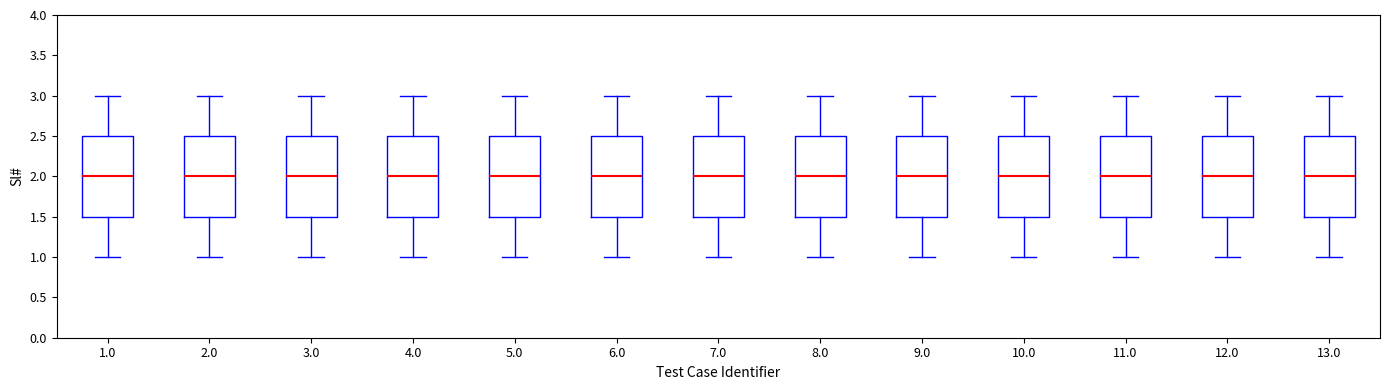

Reading left to right, read every box against the y-axis: the position of its median line, the range the box covers, and the ends of its whiskers. The values are not printed on the chart, so give them approximately, as read against the axis.

1.0: median 2.0, box 1.5 to 2.5, whiskers 1.0 to 3.0
2.0: median 2.0, box 1.5 to 2.5, whiskers 1.0 to 3.0
3.0: median 2.0, box 1.5 to 2.5, whiskers 1.0 to 3.0
4.0: median 2.0, box 1.5 to 2.5, whiskers 1.0 to 3.0
5.0: median 2.0, box 1.5 to 2.5, whiskers 1.0 to 3.0
6.0: median 2.0, box 1.5 to 2.5, whiskers 1.0 to 3.0
7.0: median 2.0, box 1.5 to 2.5, whiskers 1.0 to 3.0
8.0: median 2.0, box 1.5 to 2.5, whiskers 1.0 to 3.0
9.0: median 2.0, box 1.5 to 2.5, whiskers 1.0 to 3.0
10.0: median 2.0, box 1.5 to 2.5, whiskers 1.0 to 3.0
11.0: median 2.0, box 1.5 to 2.5, whiskers 1.0 to 3.0
12.0: median 2.0, box 1.5 to 2.5, whiskers 1.0 to 3.0
13.0: median 2.0, box 1.5 to 2.5, whiskers 1.0 to 3.0